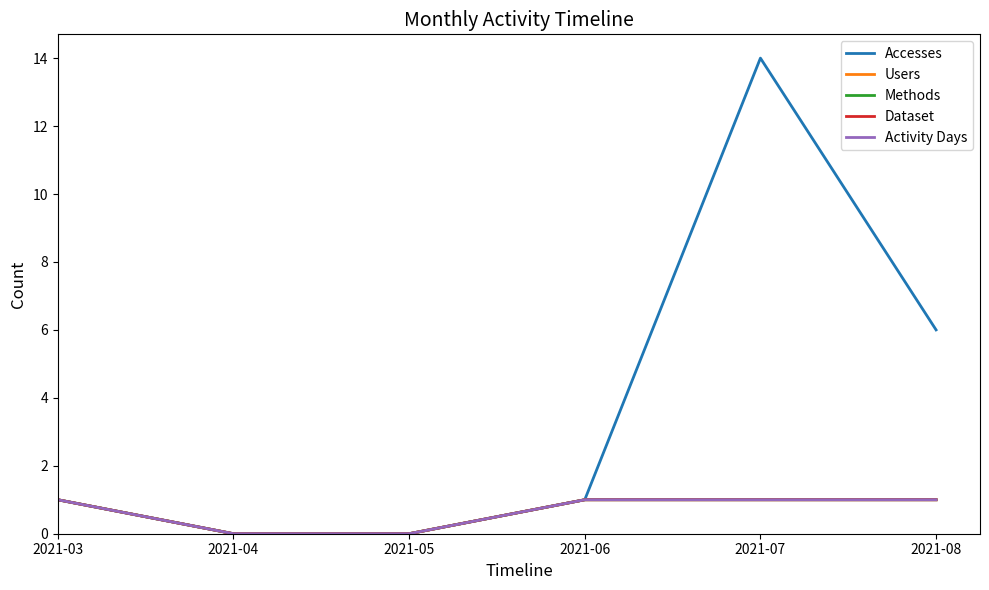

Does the chart display data point markers on the line(s)?

No